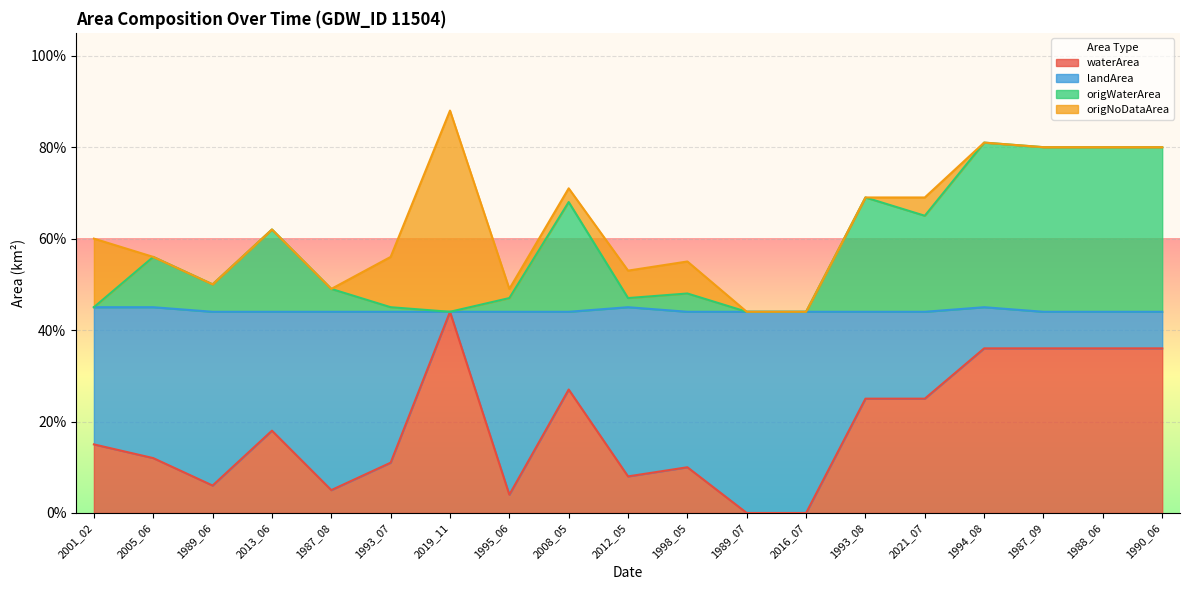

What is the value of the waterArea point at the 6th from the left?

0.1